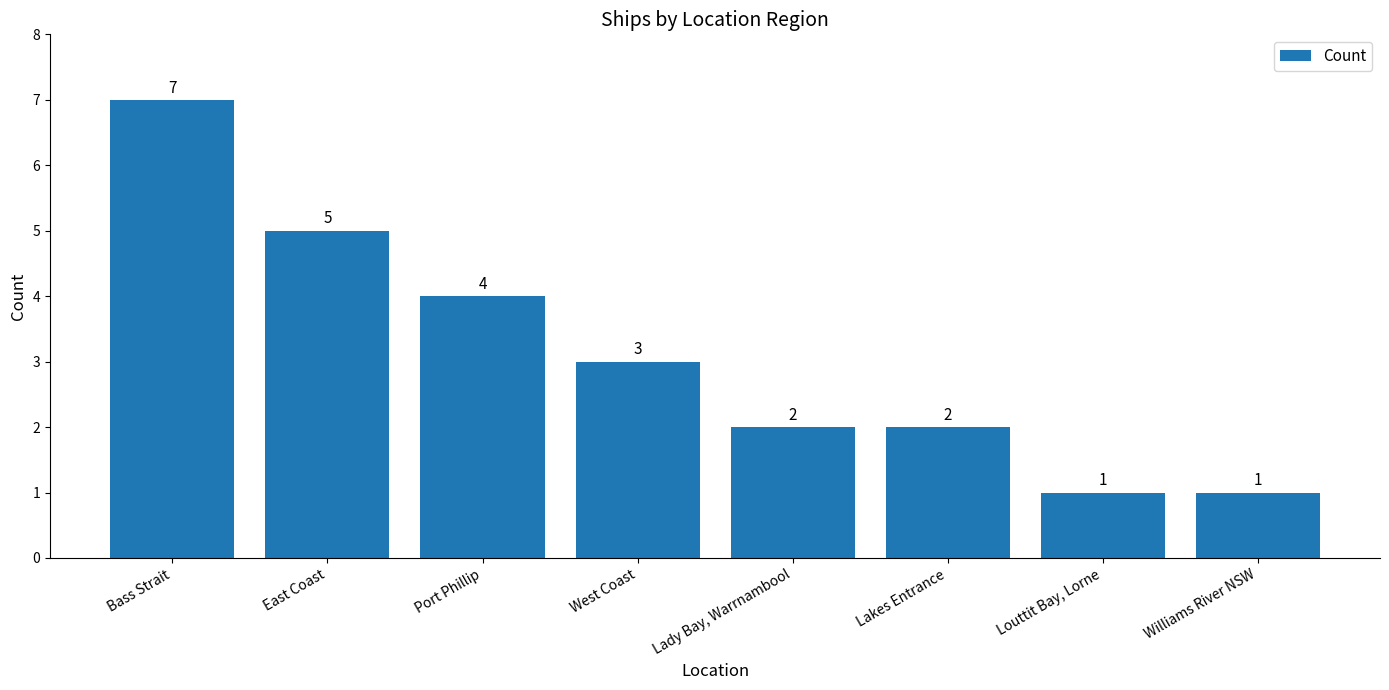

What is the difference between the maximum and minimum values?

6